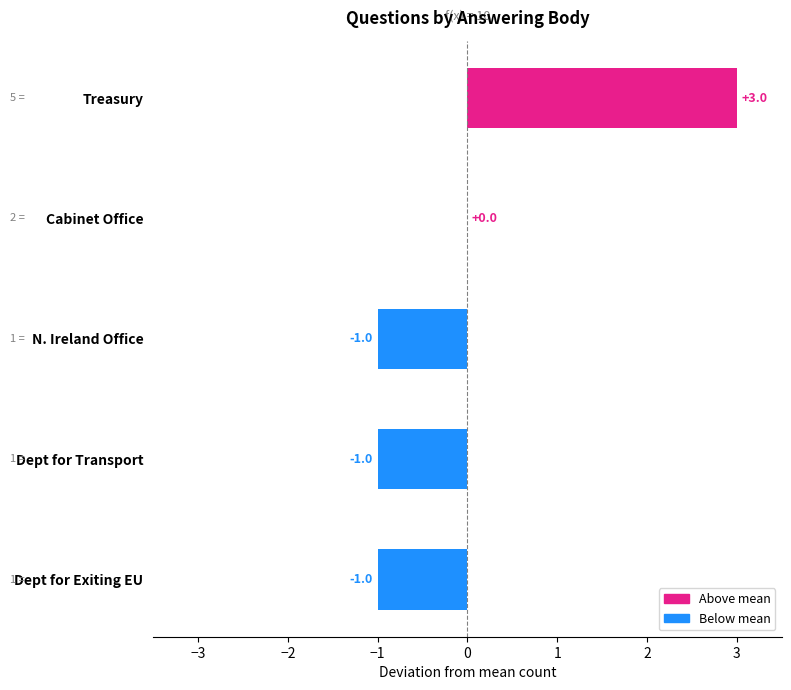

Which label corresponds to the largest value in the chart?

Treasury